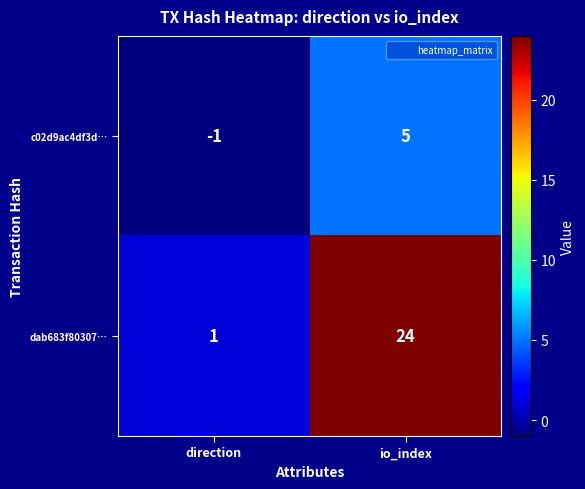

Rank the series at io_index from lowest to highest value.

c02d9ac4df3d…, dab683f80307…